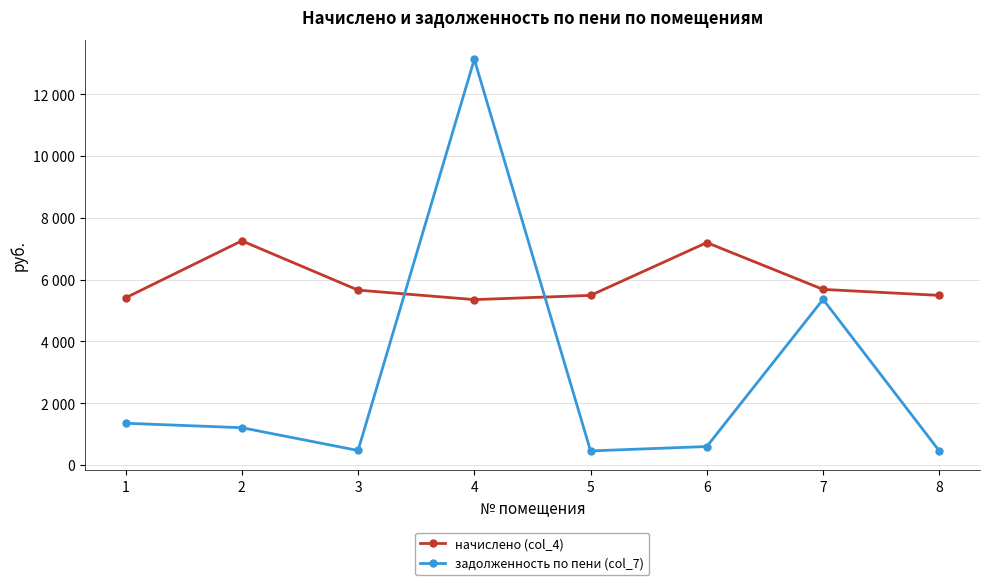

What are all the series names shown in the legend?

начислено (col_4), задолженность по пени (col_7)